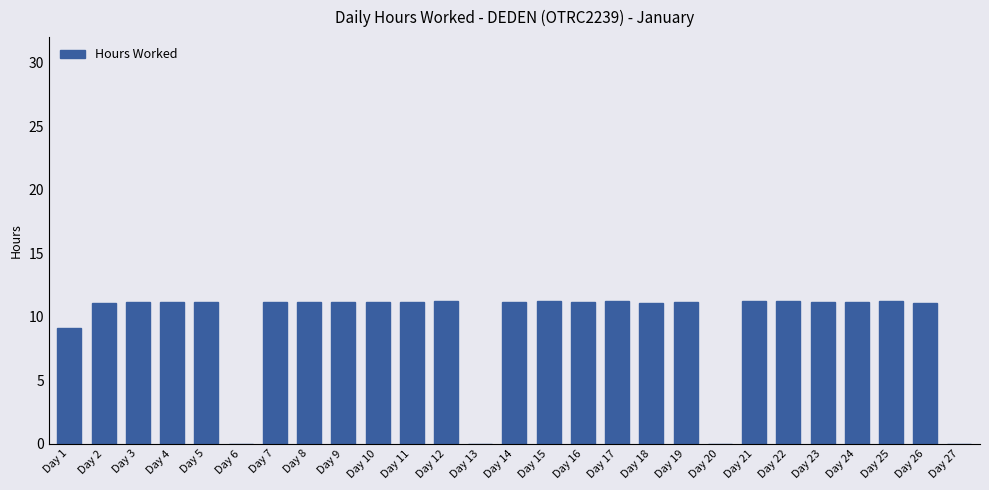

True or false: the data shows 5.4 at Day 5.

False